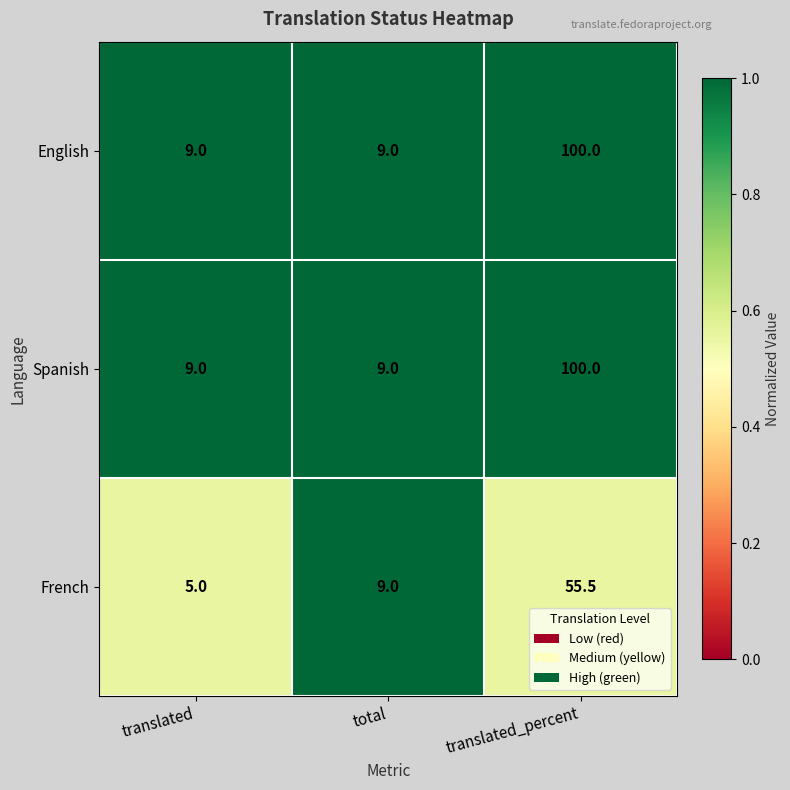

Reading left to right, transcribe all the data shown in this chart.

English: translated=9.0	total=9.0	translated_percent=100.0
Spanish: translated=9.0	total=9.0	translated_percent=100.0
French: translated=5.0	total=9.0	translated_percent=55.5